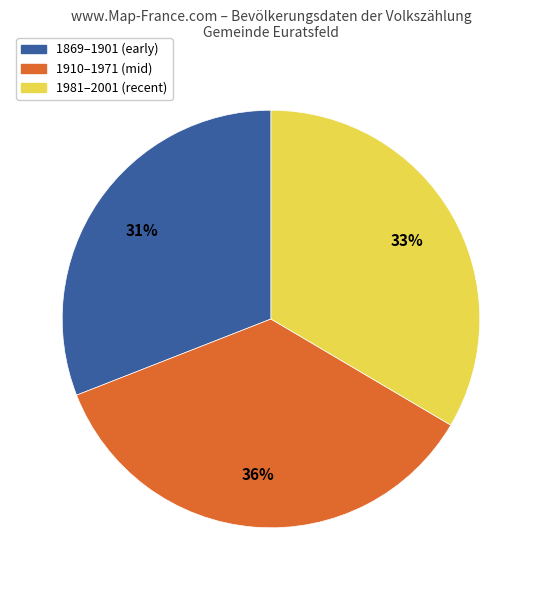

Rank the categories by value from highest to lowest.

1910–1971 (mid), 1981–2001 (recent), 1869–1901 (early)